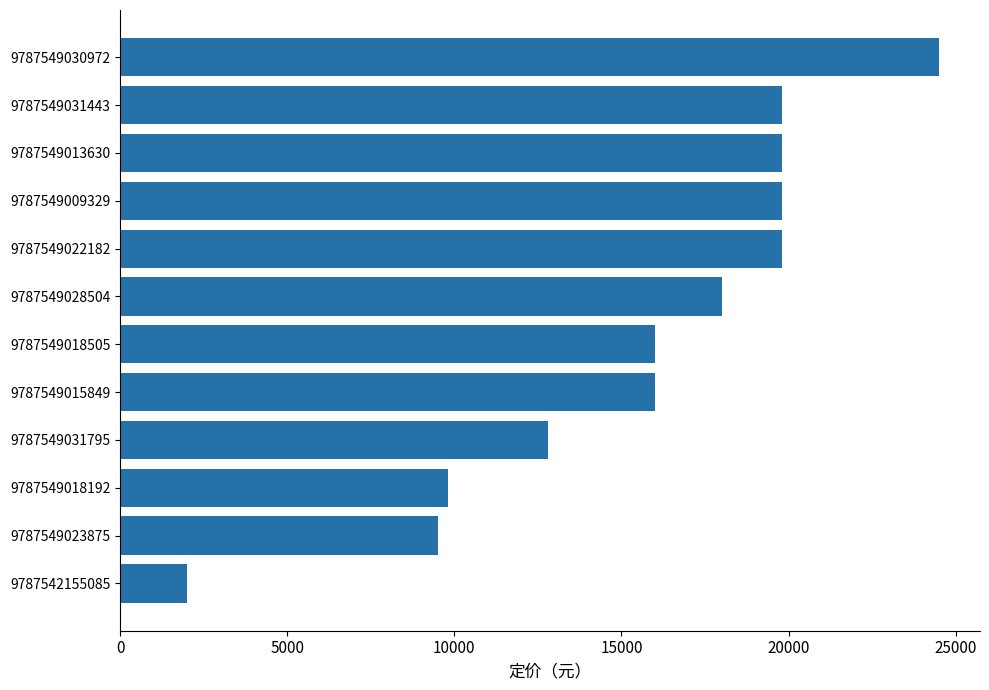

How many categories are shown in the chart?

12